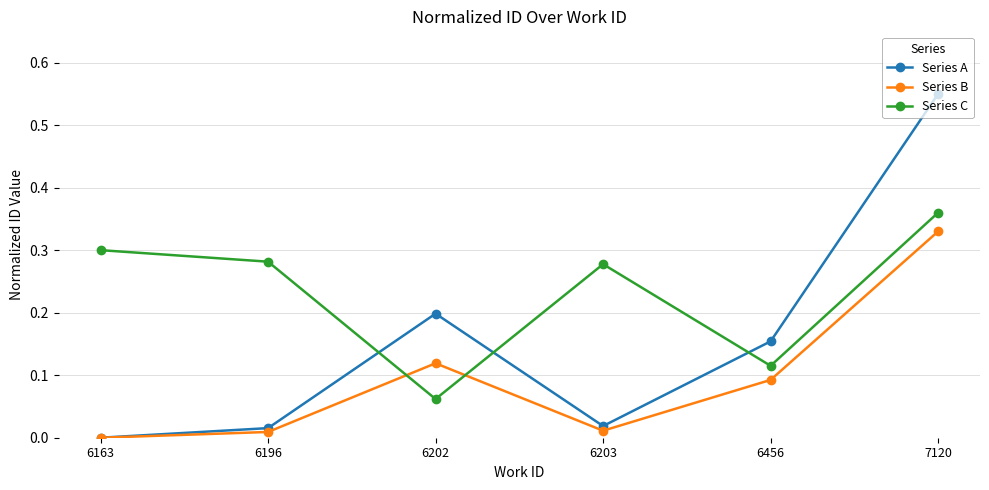

How many times do Series C and Series A cross each other?

3